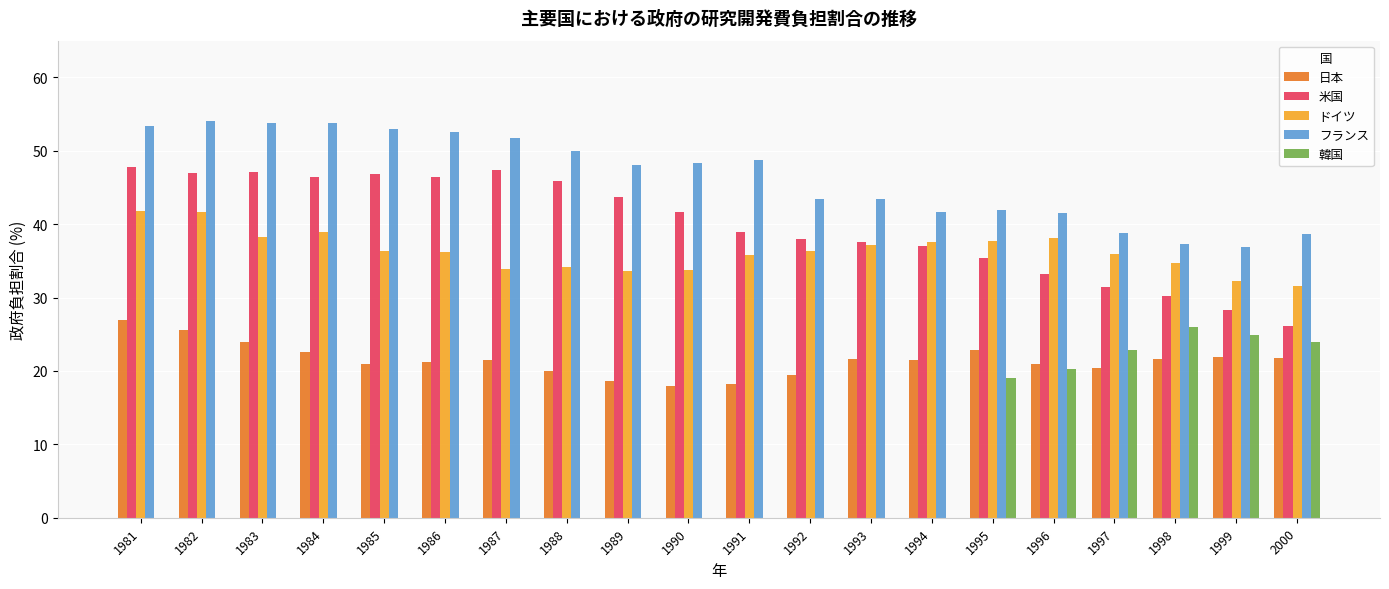

What is the sum of all フランス values?

930.9